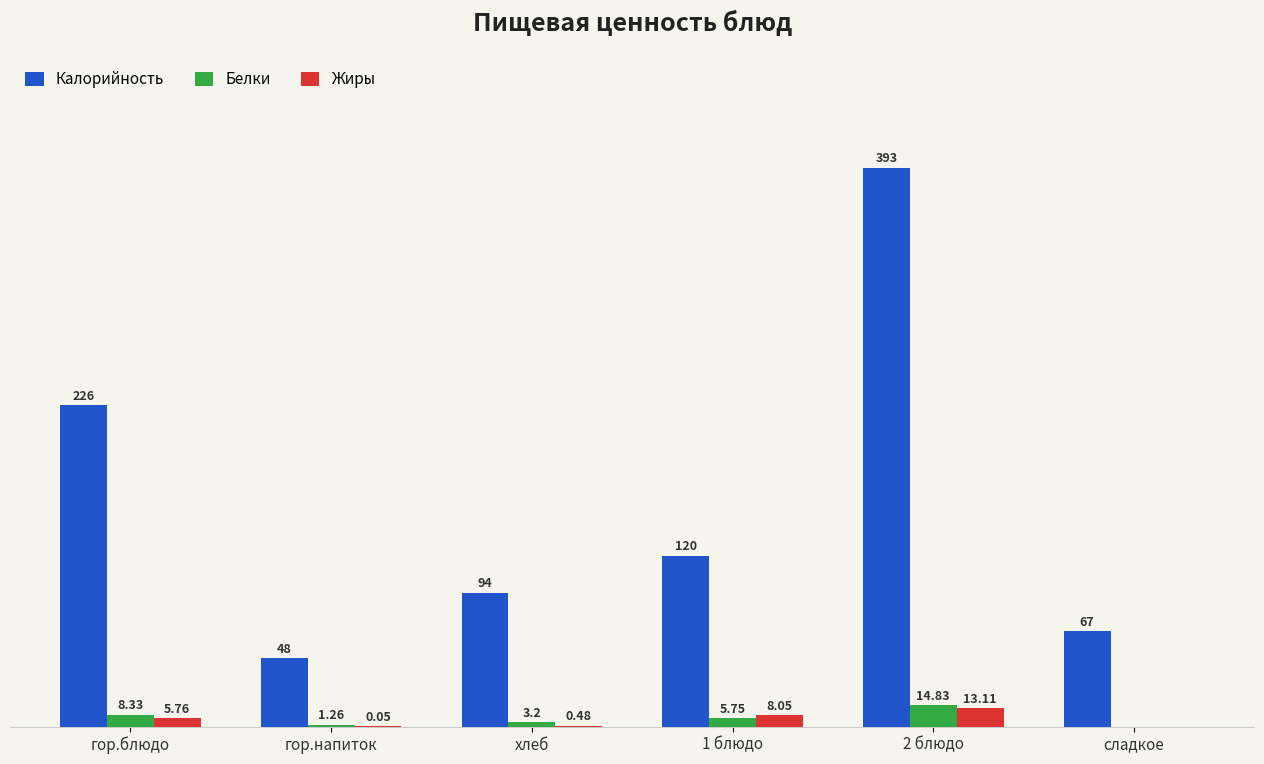

At which label is Калорийность closest to 220?

гор.блюдо